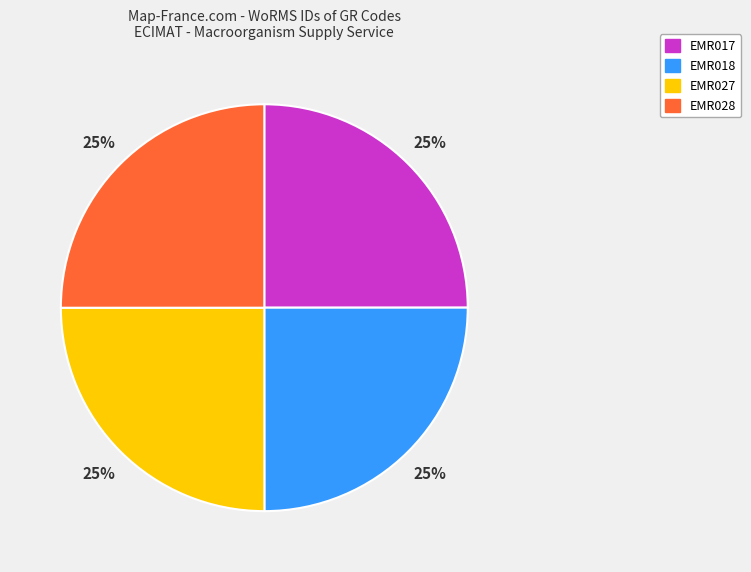

To the nearest percent, what is the average slice percentage?

25%